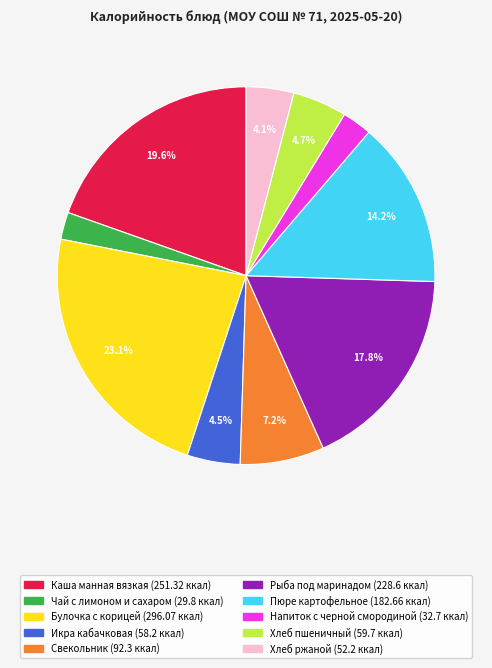

How much of the chart is everything except Булочка с корицей?

76.9%